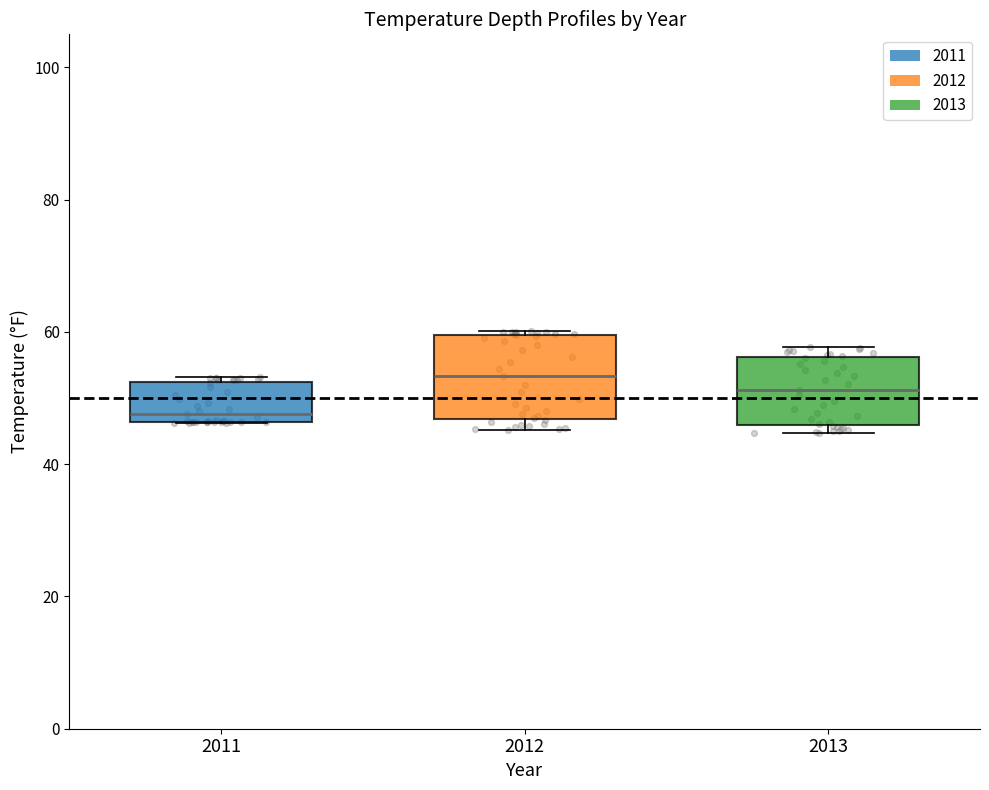

Reading left to right, read every box against the y-axis: the position of its median line, the range the box covers, and the ends of its whiskers. The values are not printed on the chart, so give them approximately, as read against the axis.

2011: median 48, box 46 to 52, whiskers 46 to 54
2012: median 54, box 46 to 60, whiskers 46 (just below the box's lower edge) to 60
2013: median 52, box 46 to 56, whiskers 44 to 58